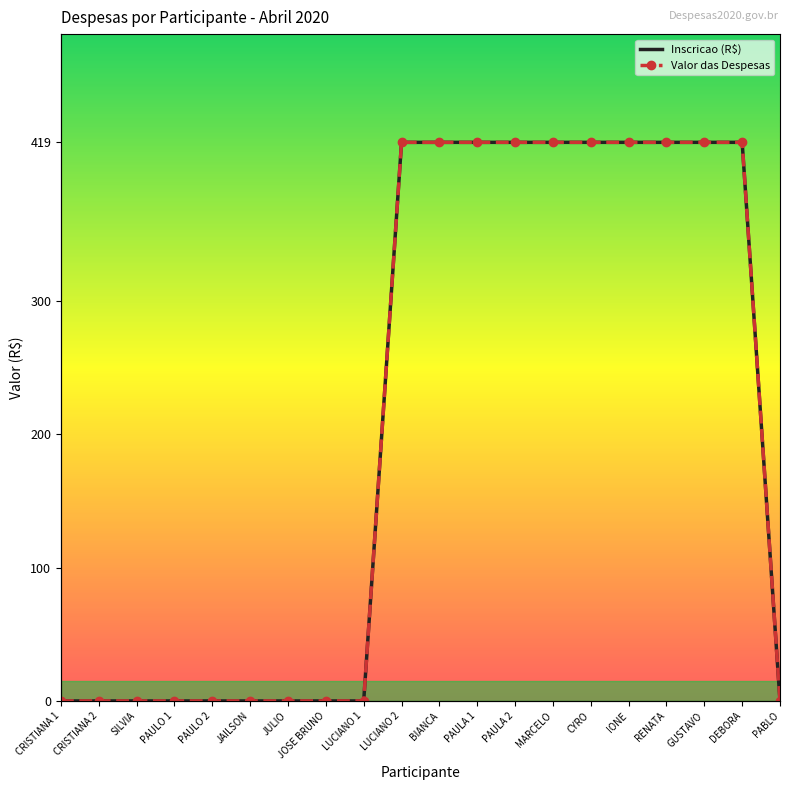

True or false: Inscricao (R$) and Valor das Despesas intersect in this chart.

False